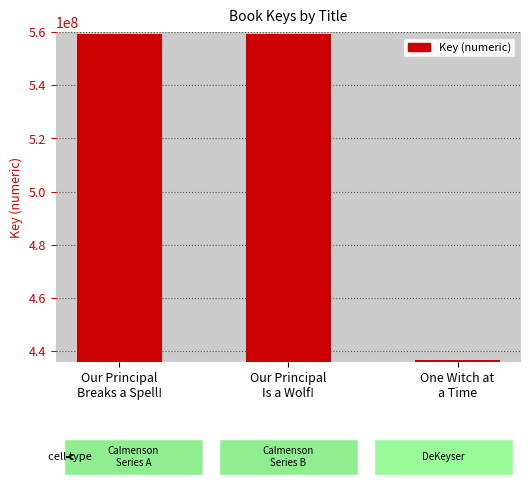

What is the sum of all values?

1555036880